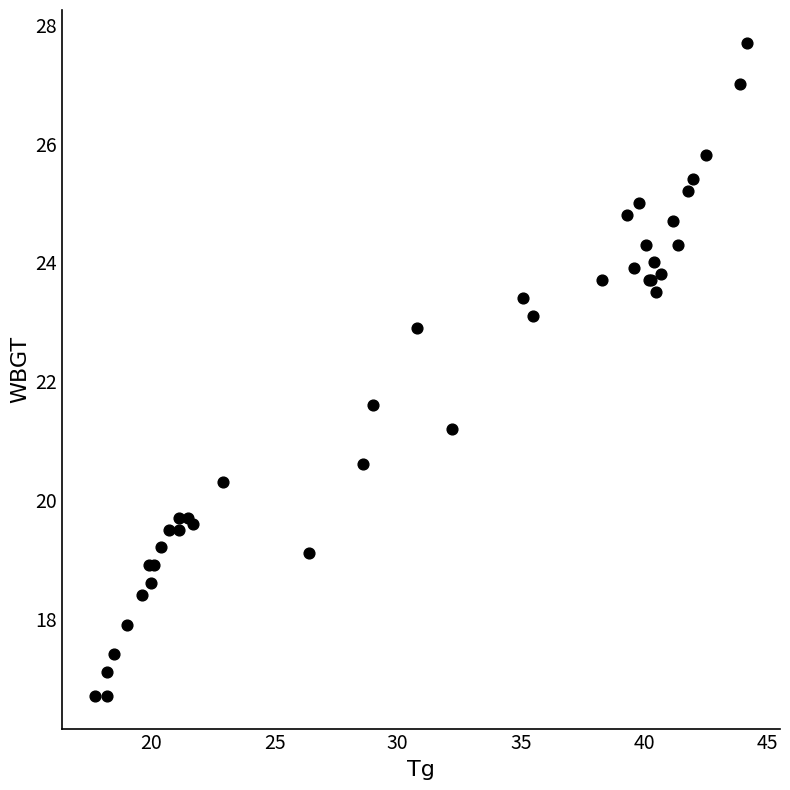

What Y value in the scatter plot is closest to 22?

21.6